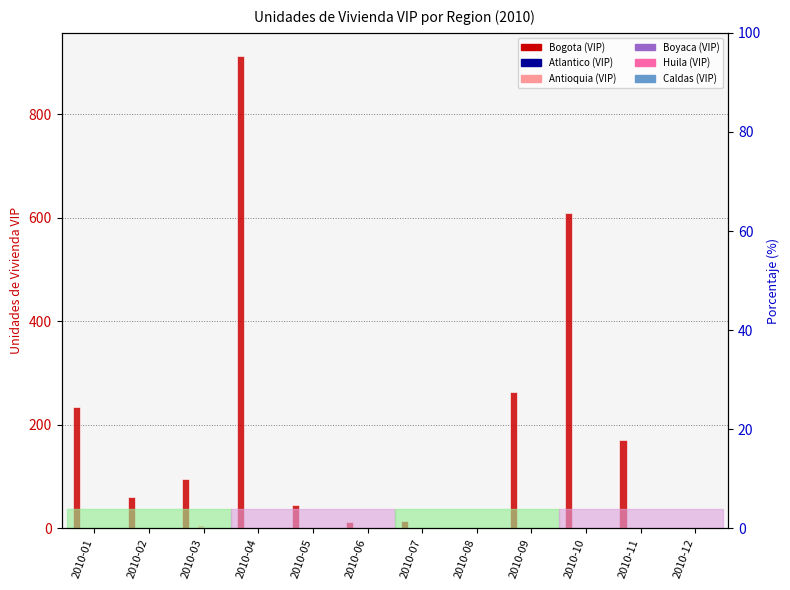

Is it true that Antioquia (VIP) equals 0 at 2010-12?

True